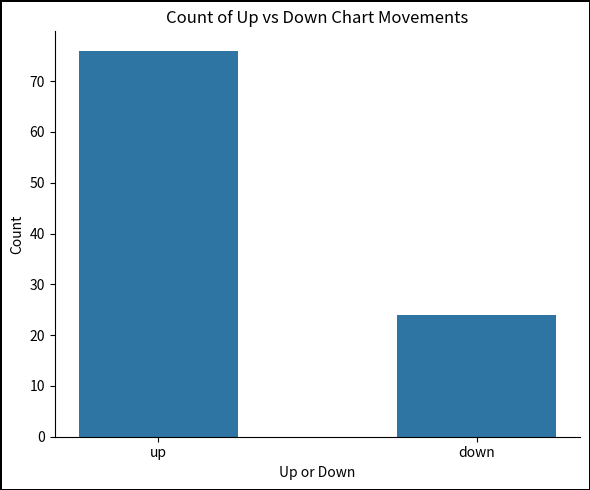

Rank the categories by value from lowest to highest.

down, up